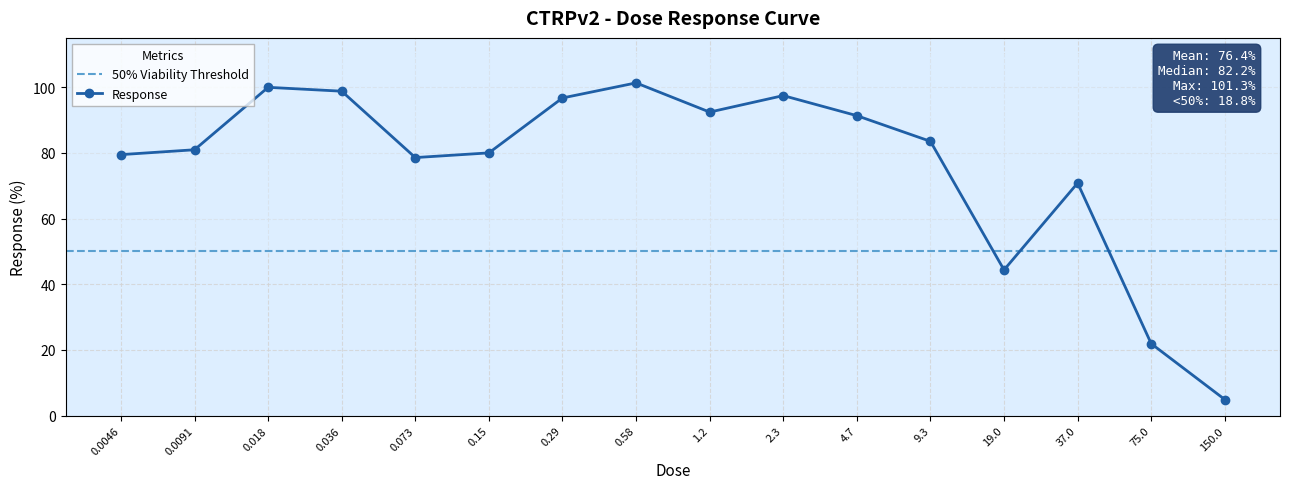

What is the sum of all values?

1222.3